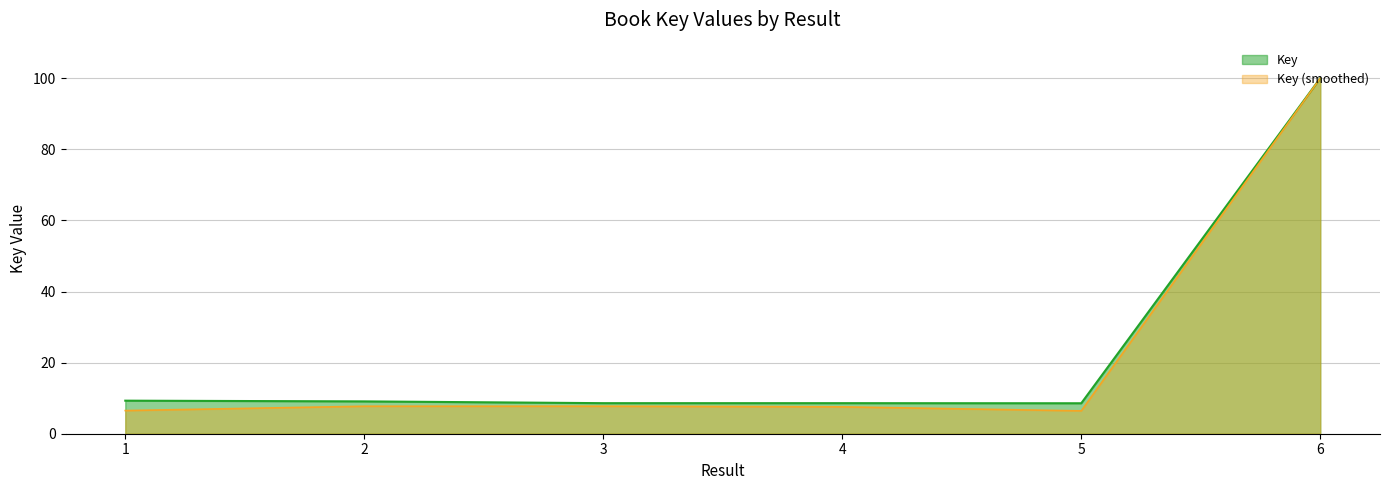

Where is the first local minimum?

3